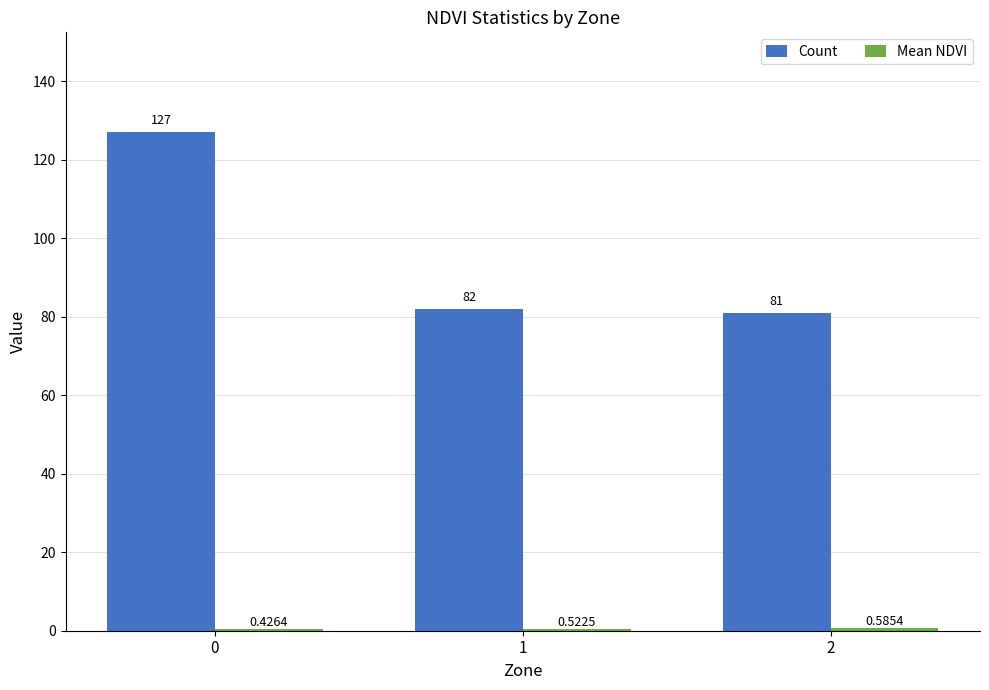

What is the maximum value for Count?

127.0